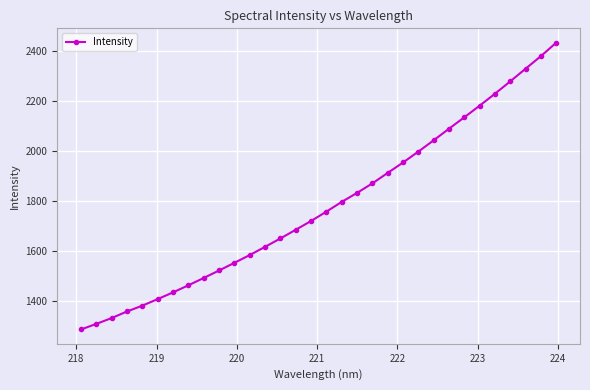

What is the value of the 11th point from the left?

1552.4